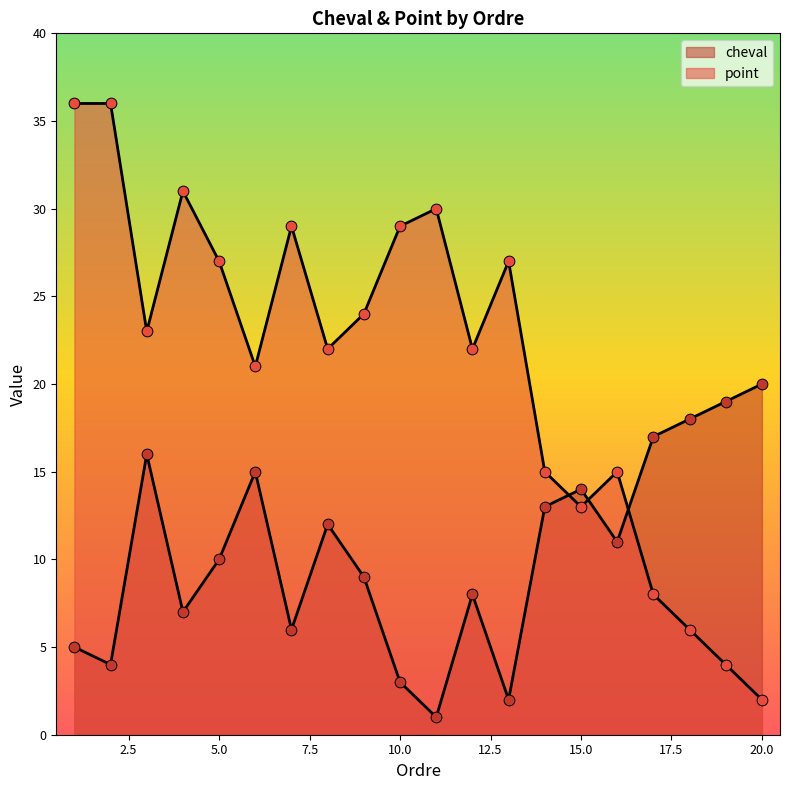

Which series has the widest spread of Y values?

point